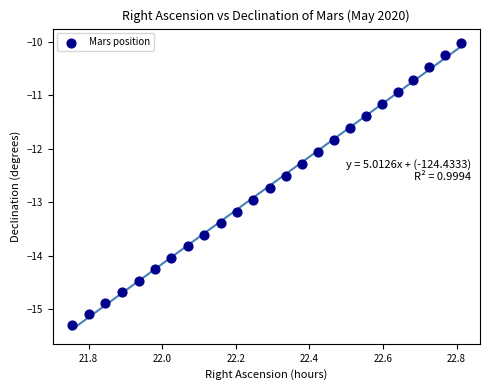

What is the range of Y values (max minus min)?

5.3